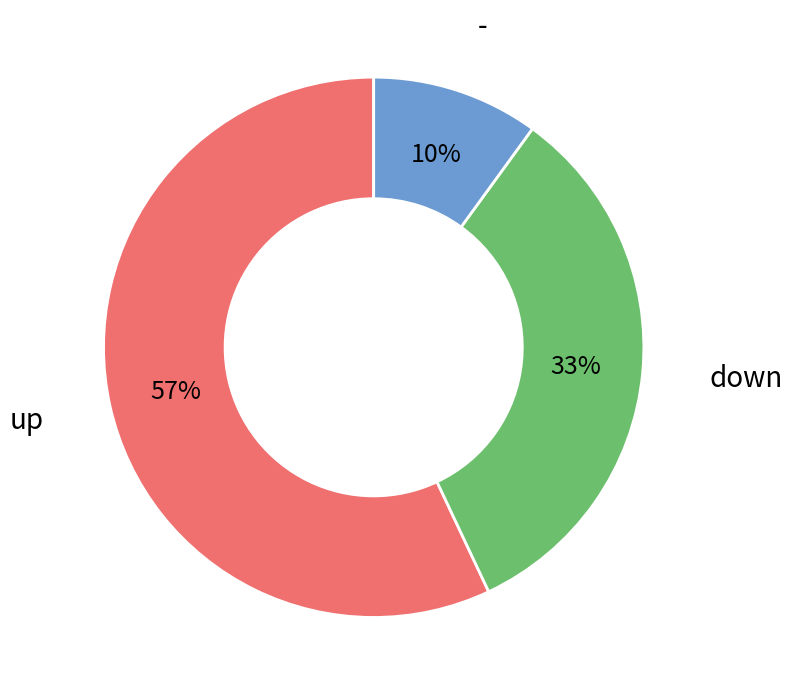

What is the ratio of the value at - to the value at down?

0.3